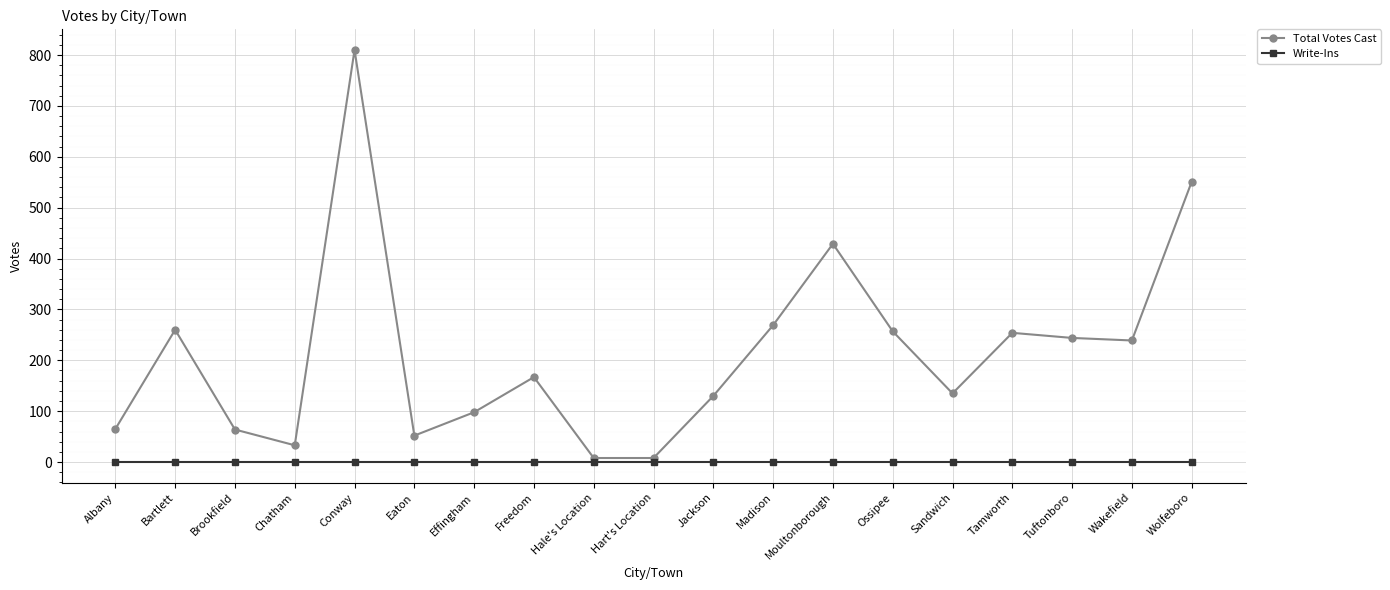

What is the highest value of the Total Votes Cast series?

810